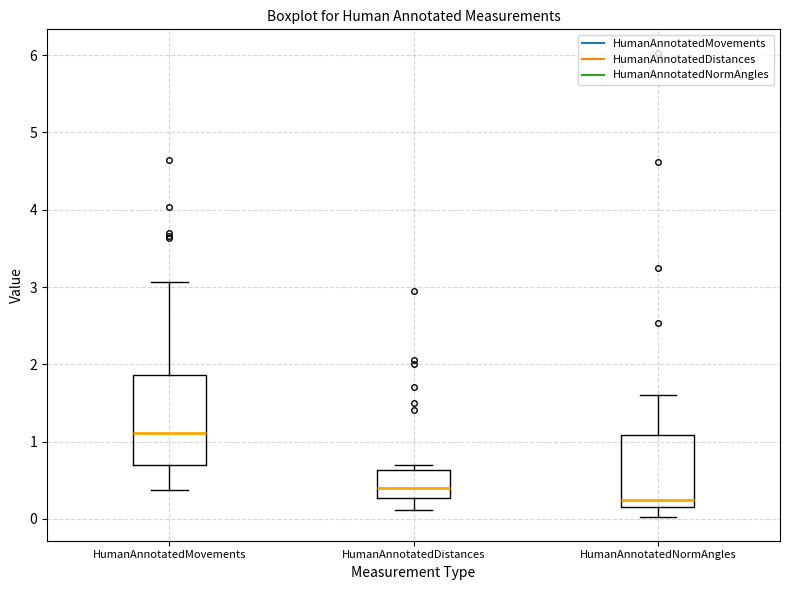

Where is the upper edge of the box for HumanAnnotatedMovements on the y-axis? The values are not printed on the chart, so give them approximately, as read against the axis.

1.9